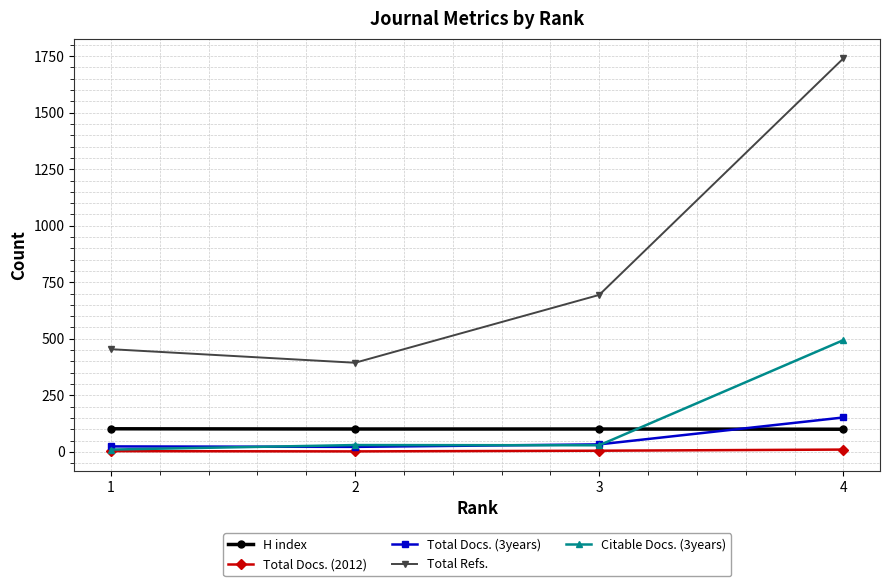

How many data points in Total Docs. (2012) are less than 5?

2